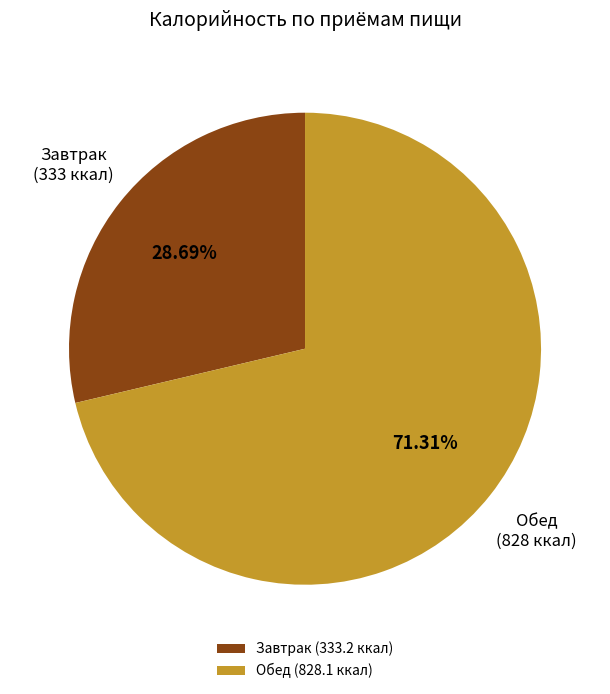

Is it true that Завтрак is 50% of the pie?

False